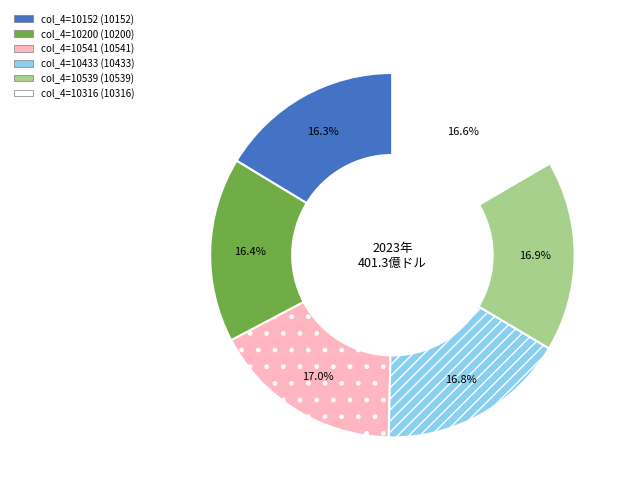

Does any single category account for the majority?

No